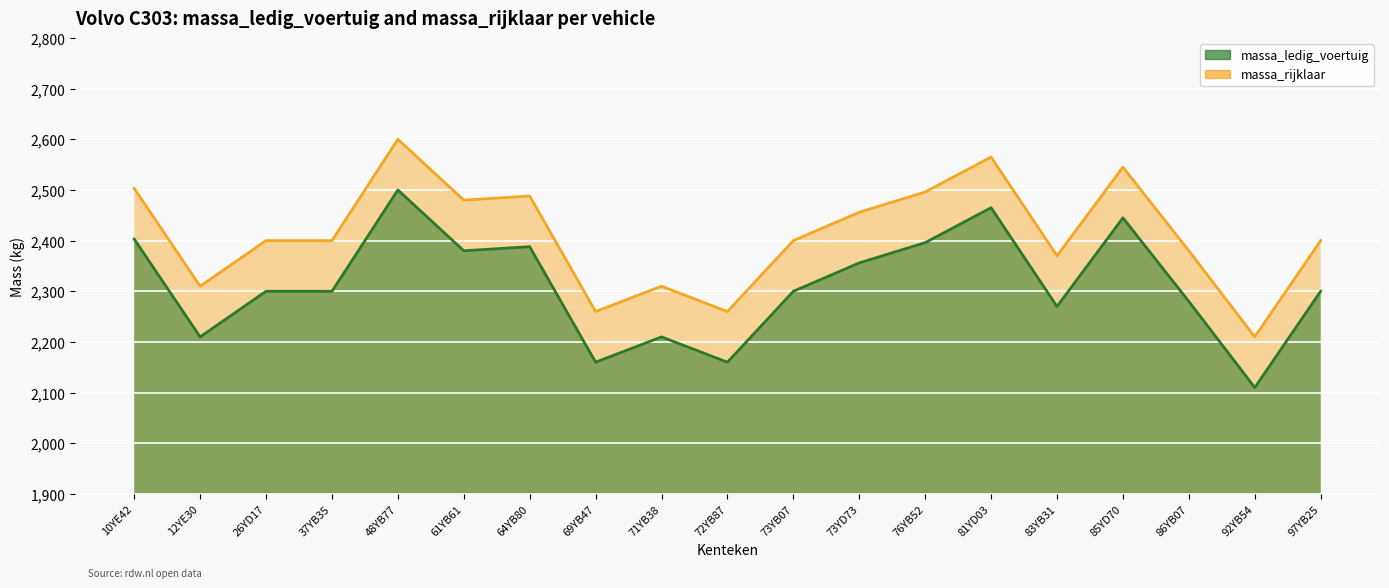

What is the approximate value of massa_ledig_voertuig at 71YB38, to the nearest 50?

2300